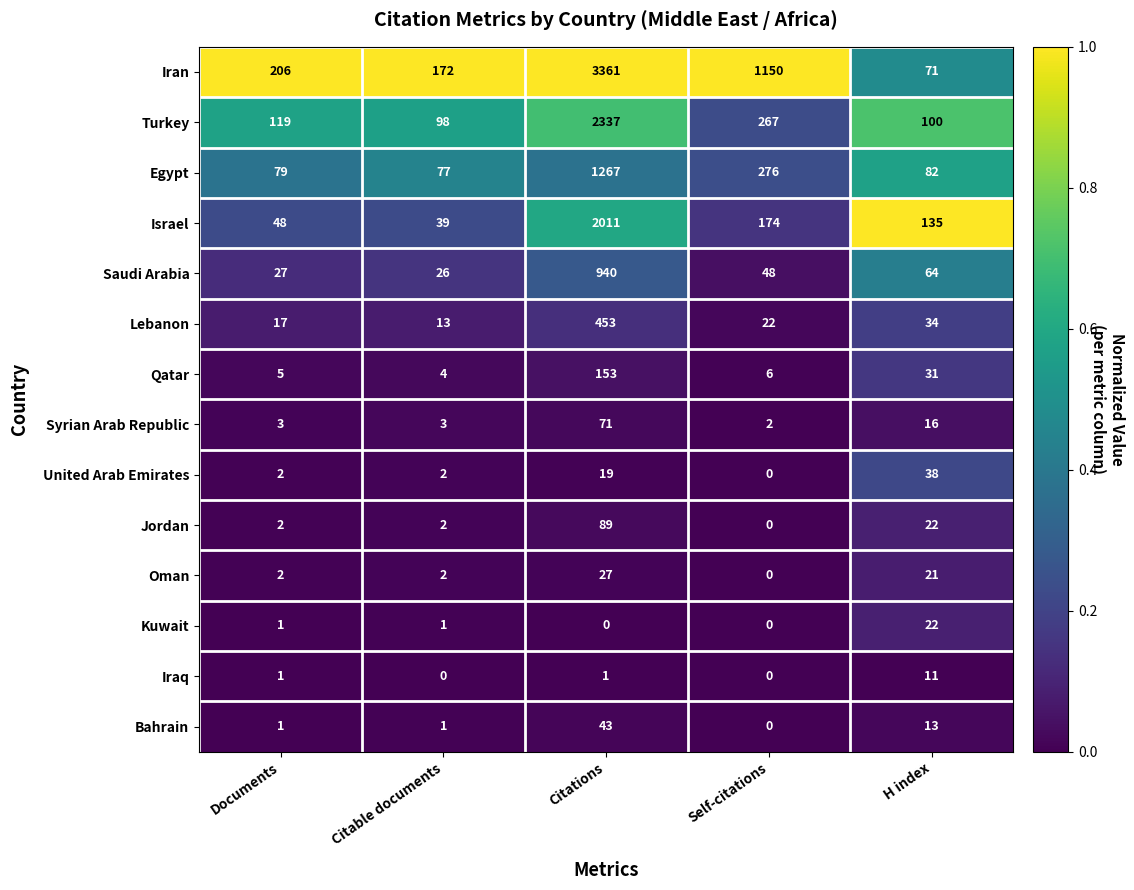

Where is Bahrain nearest to the value 21?

H index